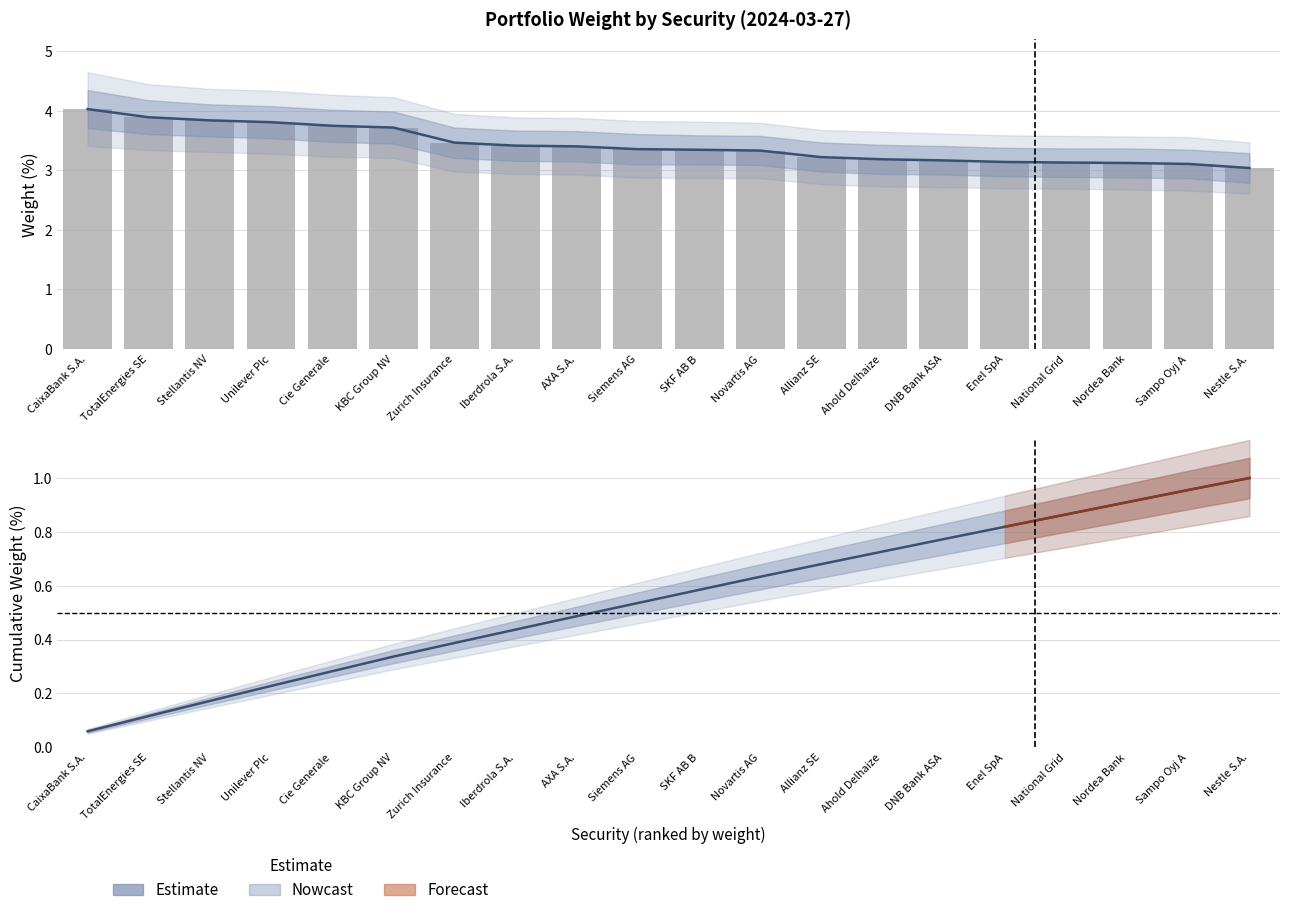

What is the maximum value shown in the chart?

4.0